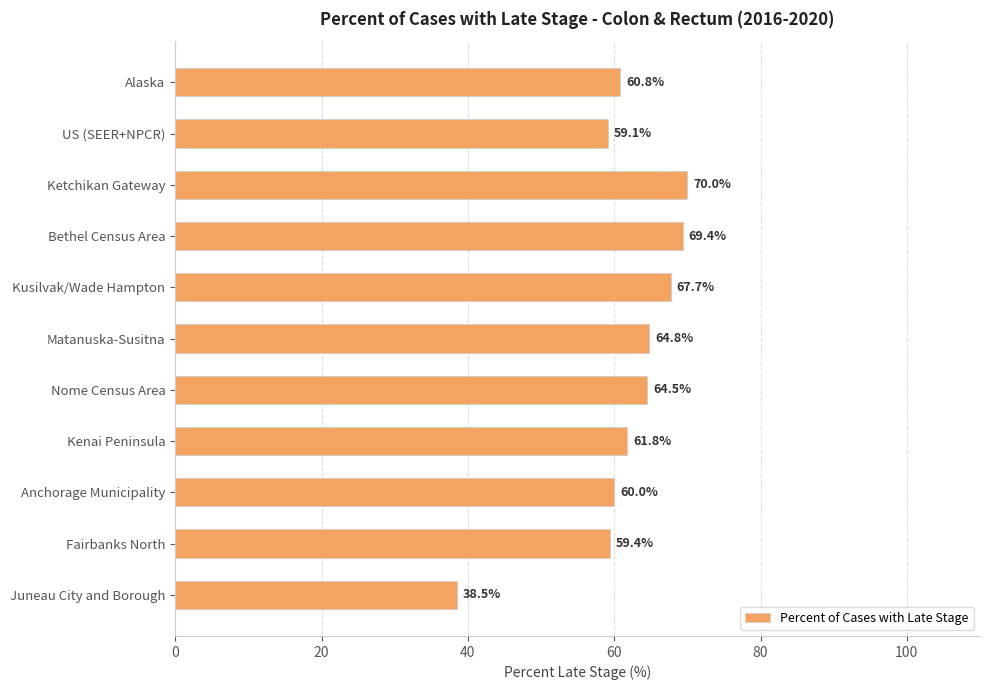

List the labels in order of value, largest first.

Ketchikan Gateway, Bethel Census Area, Kusilvak/Wade Hampton, Matanuska-Susitna, Nome Census Area, Kenai Peninsula, Alaska, Anchorage Municipality, Fairbanks North, US (SEER+NPCR), Juneau City and Borough